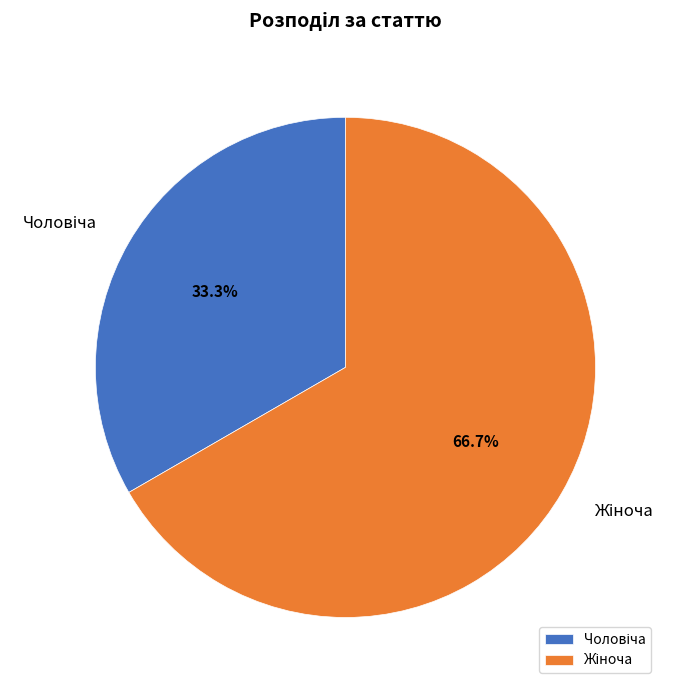

Does any single category account for the majority?

Yes